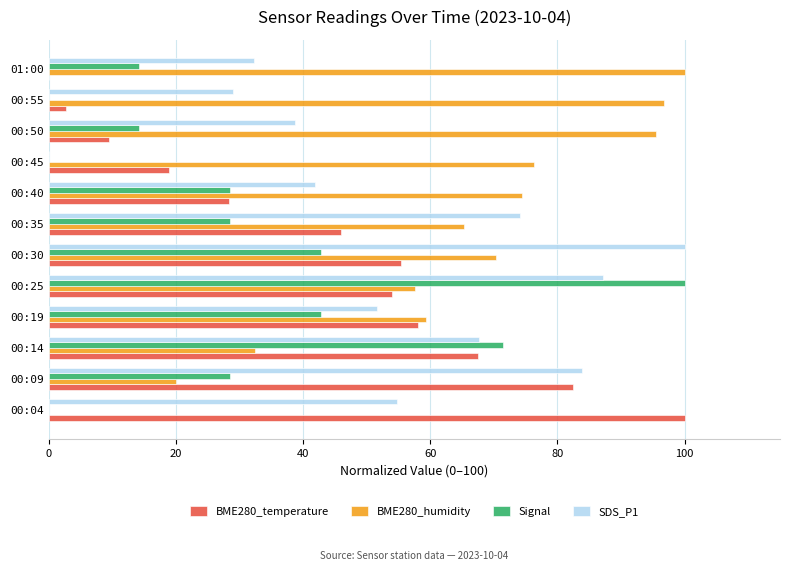

At which category is the sum across all series the highest?

00:25